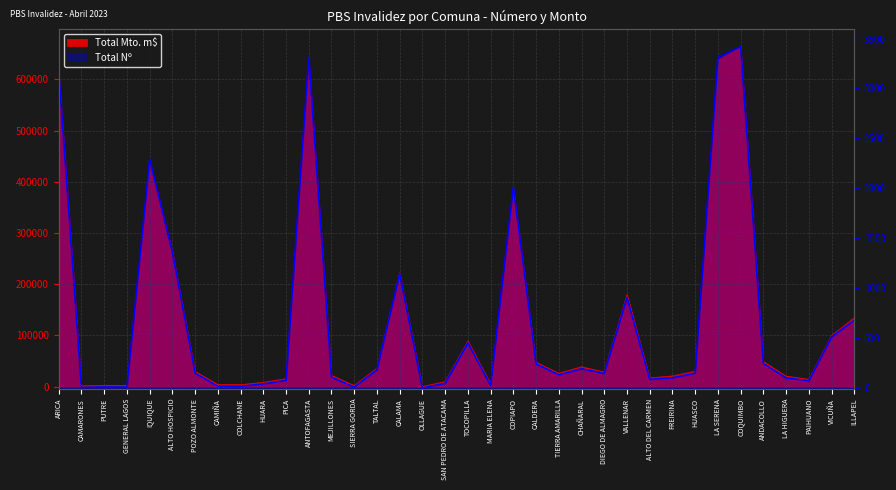

Does the chart display data point markers on the line(s)?

No